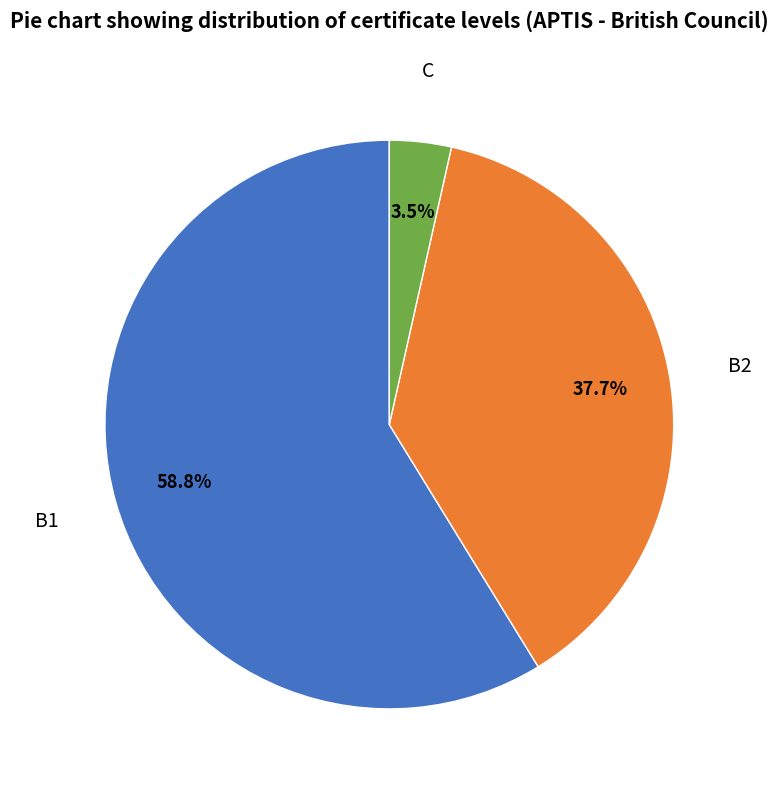

Between B1 and C, which is larger?

B1